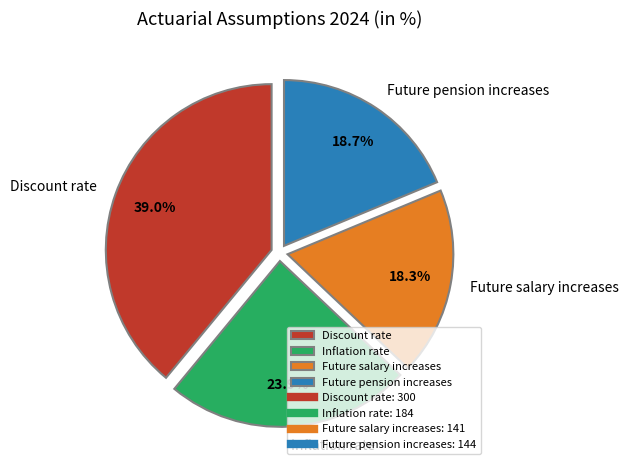

What percentage is NOT represented by Future salary increases?

81.7%